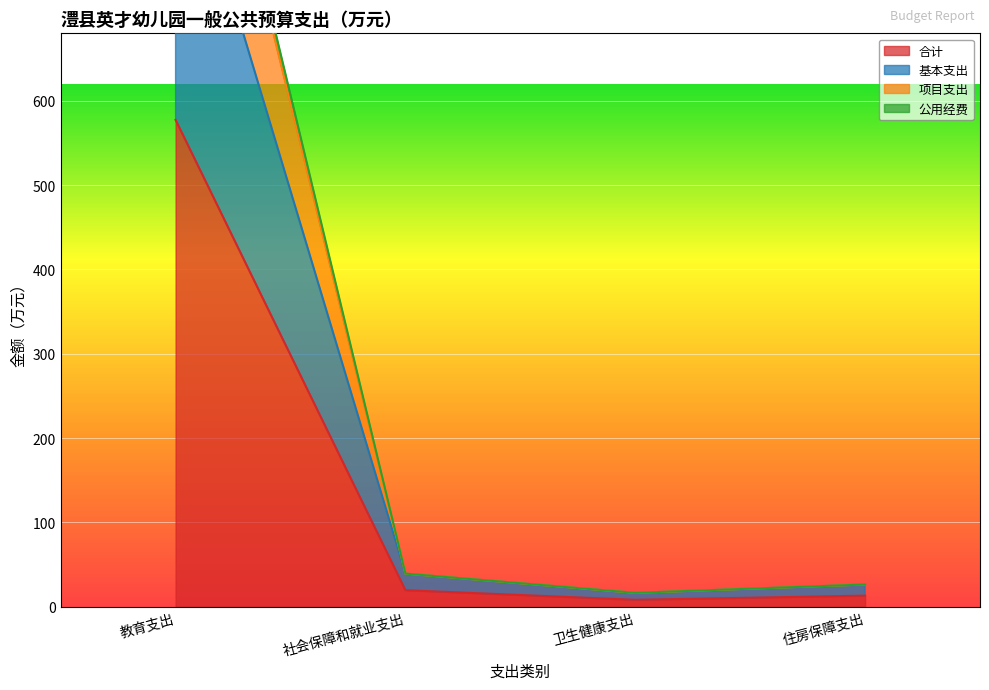

Reading left to right, extract all data points from this chart.

合计: 577.4	19.6	8.2	13.2
基本支出: 947.2	39.3	16.5	26.4
项目支出: 1174.7	39.3	16.5	26.4
公用经费: 1154.7	39.3	16.5	26.4